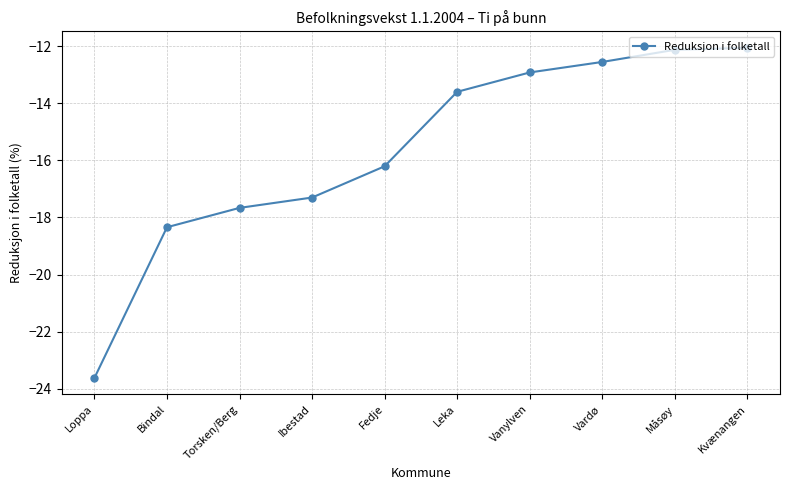

True or false: there are more than 1 points higher than both neighbors.

False